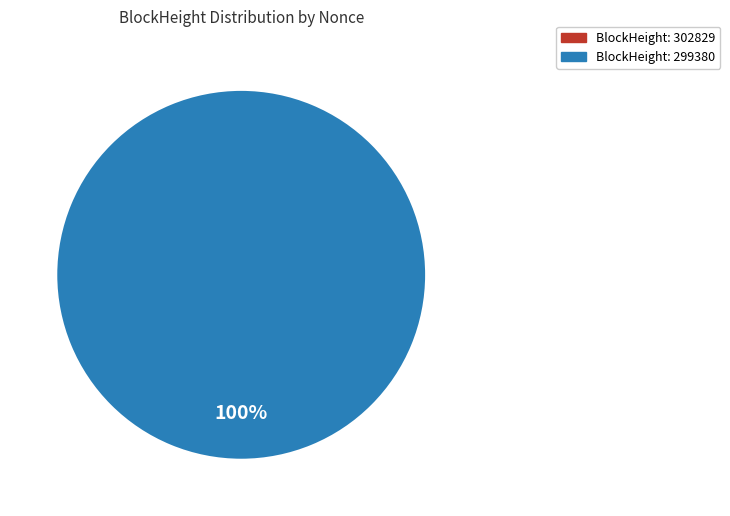

Which category has the biggest portion of the pie?

299380